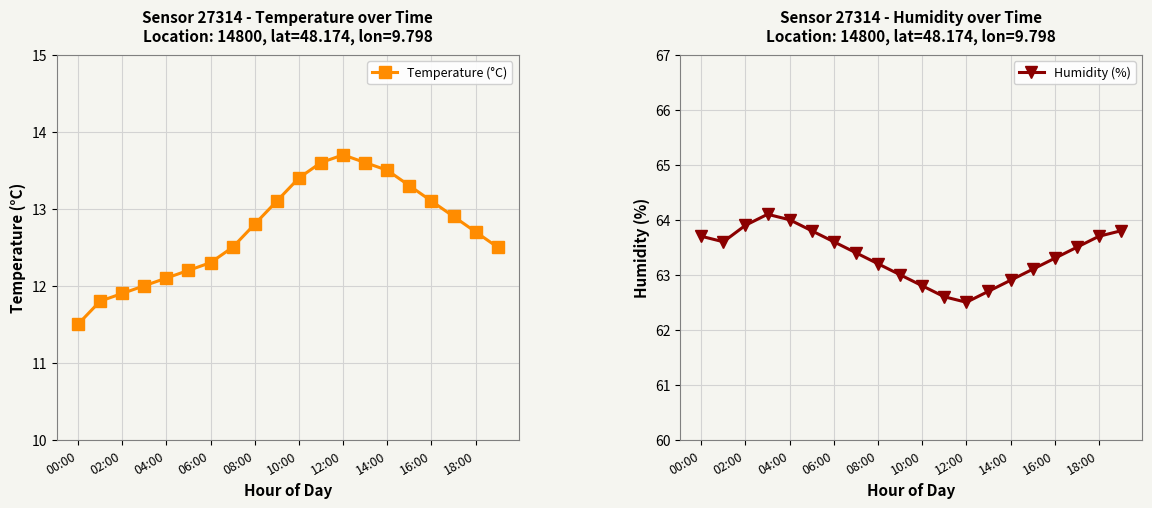

List the series in order of their peak value, highest first.

Humidity (%), Temperature (°C)